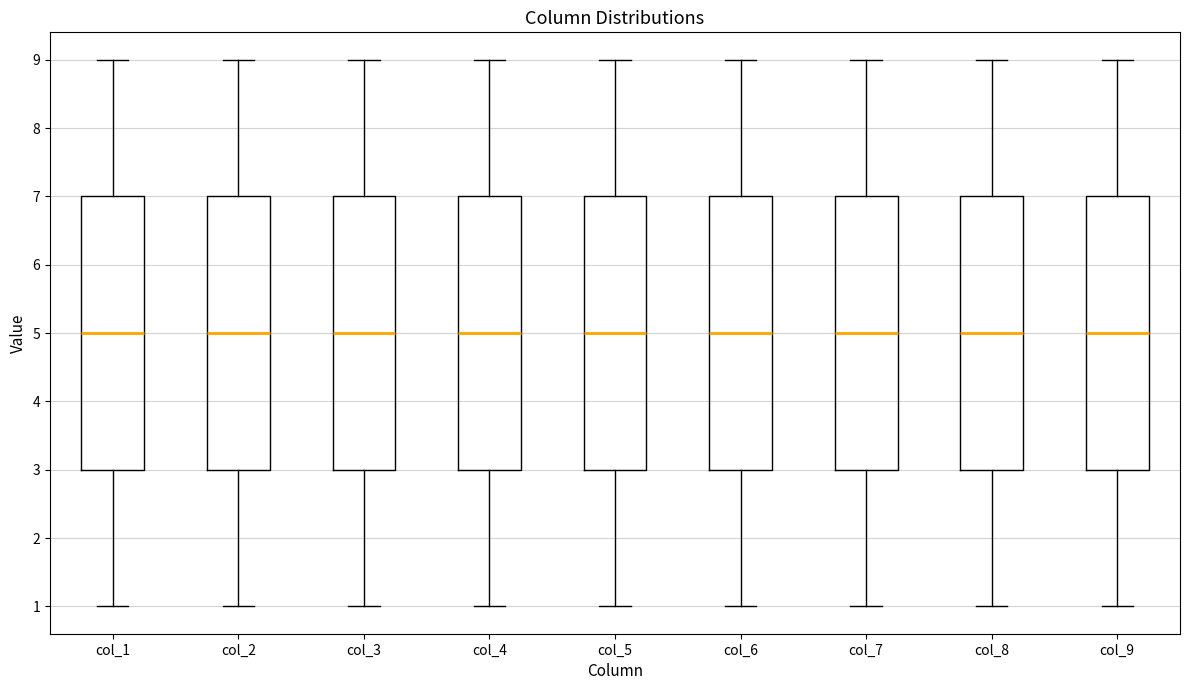

Where does the median line of the box for col_6 sit on the y-axis? The values are not printed on the chart, so give them approximately, as read against the axis.

5